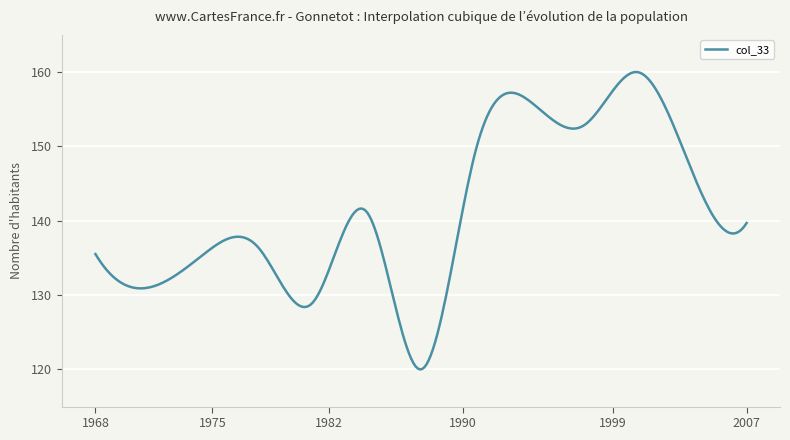

What is the difference between the maximum and minimum values?

40.0